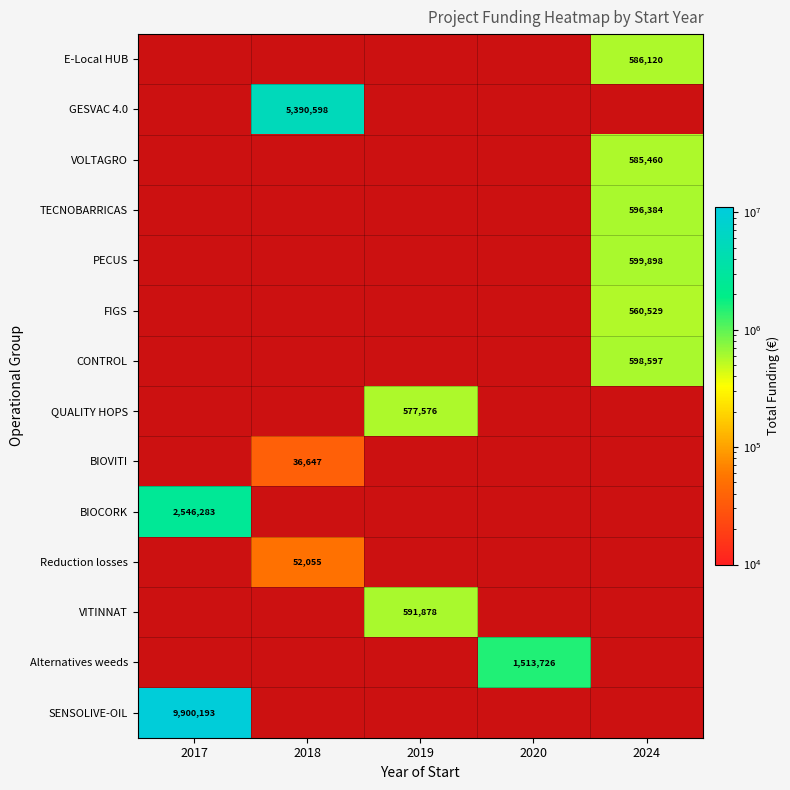

Which category has the lowest value across all series?

2018